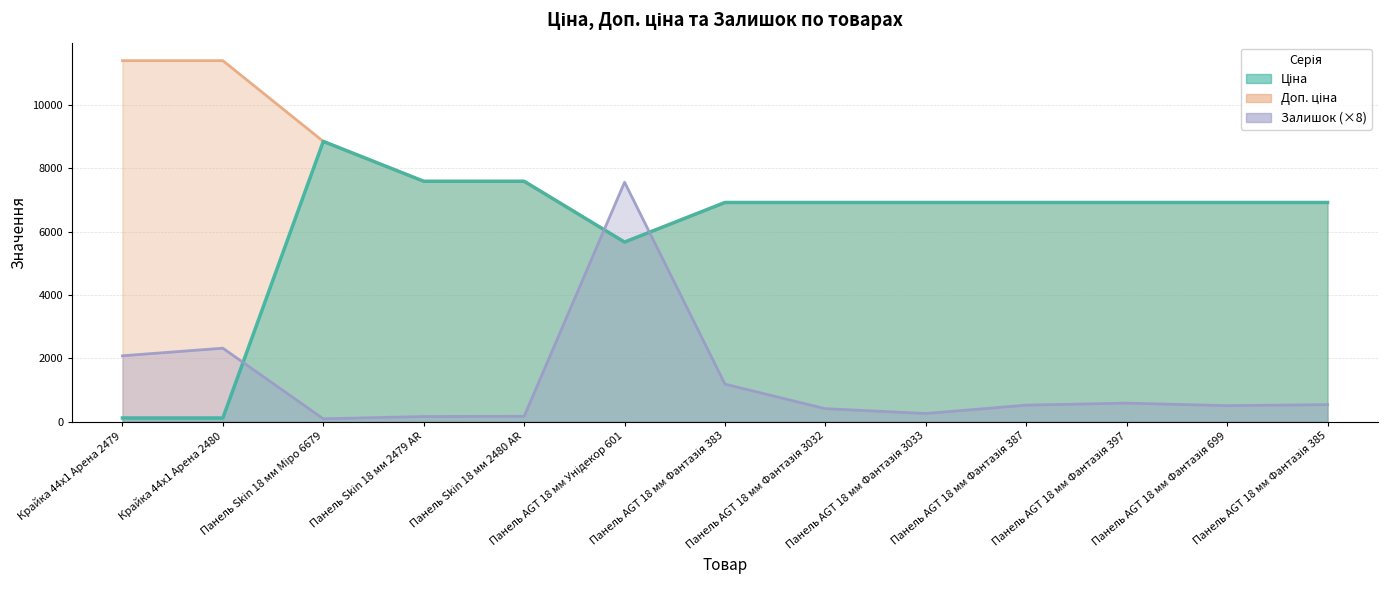

At which label does Доп. ціна reach its minimum?

Панель AGT 18 мм Унідекор 601